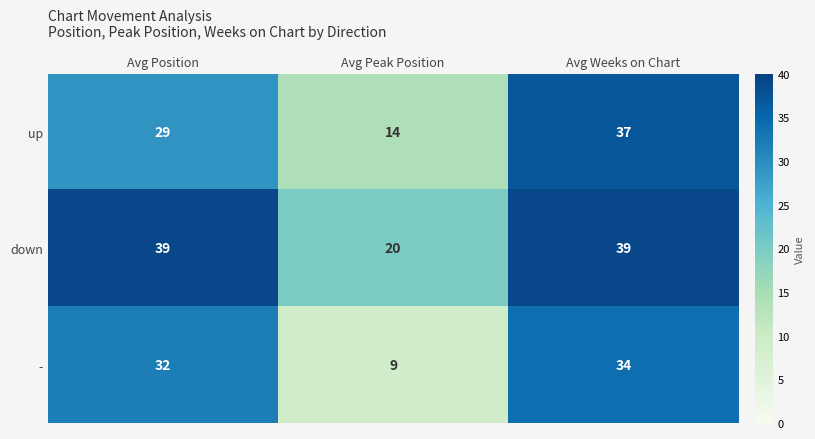

How many series are shown in this chart?

3